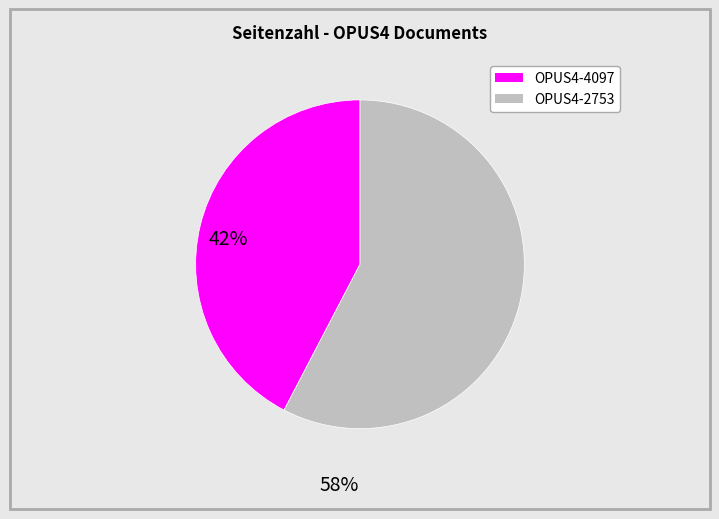

Which slice is the smallest?

OPUS4-4097